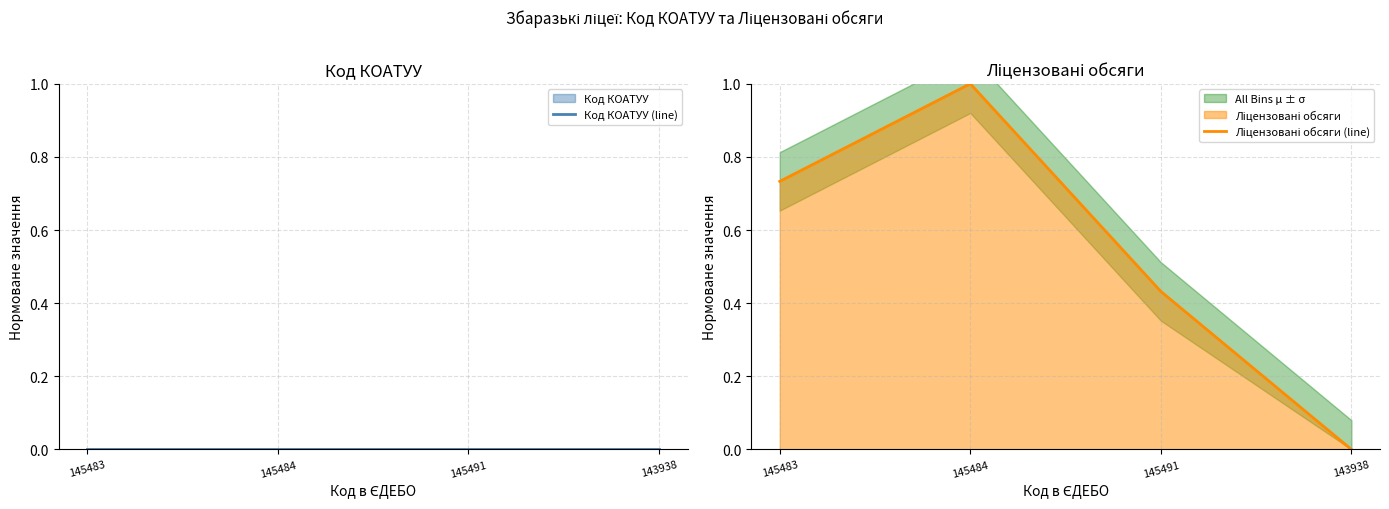

The Ліцензовані обсяги (line) series shows 0.0 at 143938. True or false?

True